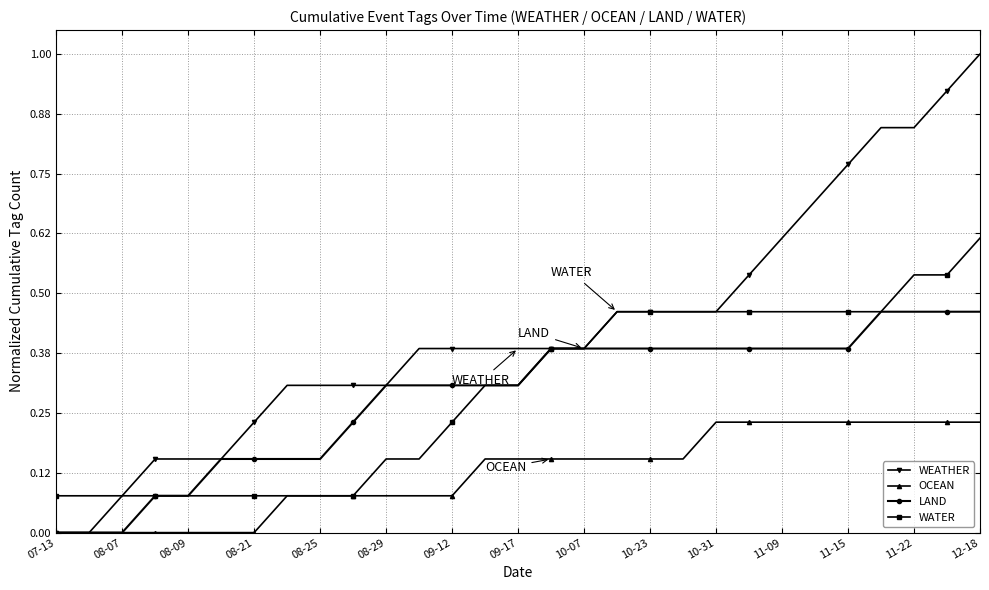

Which series has the largest total across all categories?

WEATHER